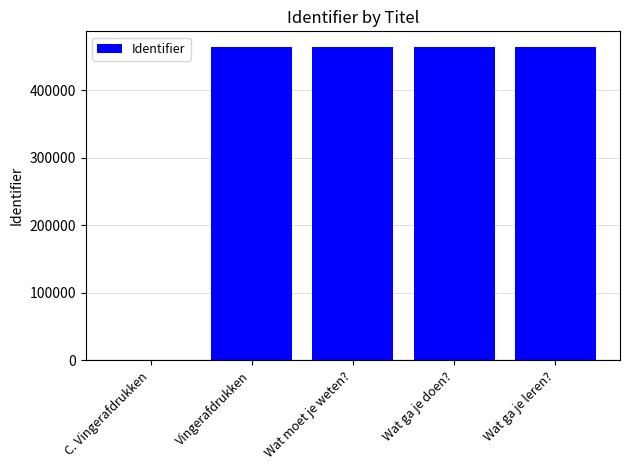

The value at C. Vingerafdrukken is 0. True or false?

True